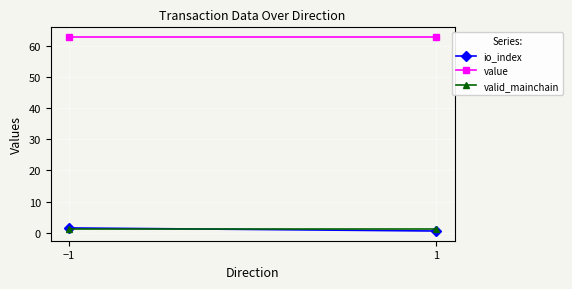

Is the value of value at −1 greater than the value of valid_mainchain at −1?

Yes